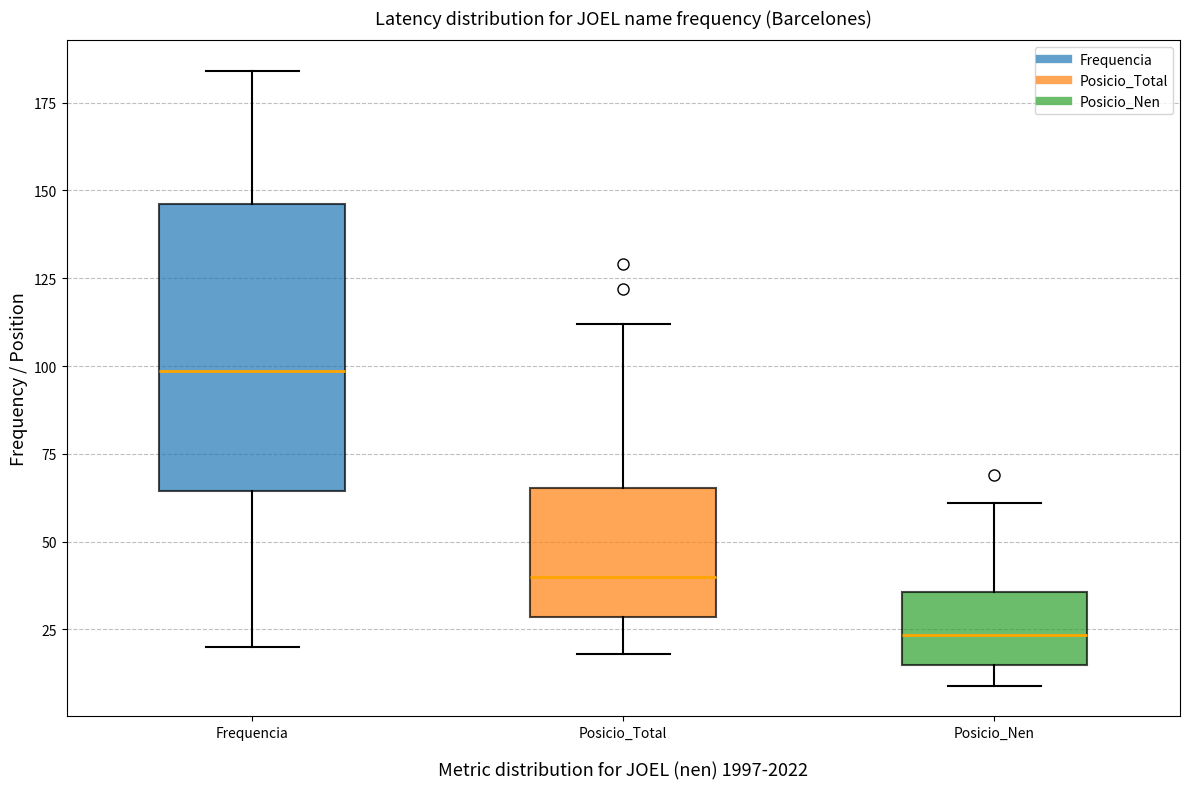

Reading left to right, read every box against the y-axis: the position of its median line, the range the box covers, and the ends of its whiskers. The values are not printed on the chart, so give them approximately, as read against the axis.

Frequencia: median 100, box 65 to 145, whiskers 20 to 185
Posicio_Total: median 40, box 30 to 65, whiskers 20 to 110
Posicio_Nen: median 25, box 15 to 35, whiskers 10 to 60